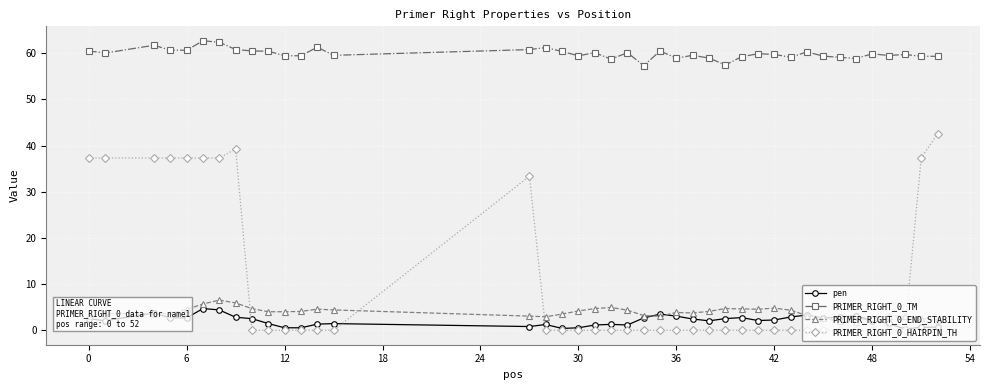

Which series ends up on top after the final intersection of PRIMER_RIGHT_0_END_STABILITY and PRIMER_RIGHT_0_HAIRPIN_TH?

PRIMER_RIGHT_0_HAIRPIN_TH